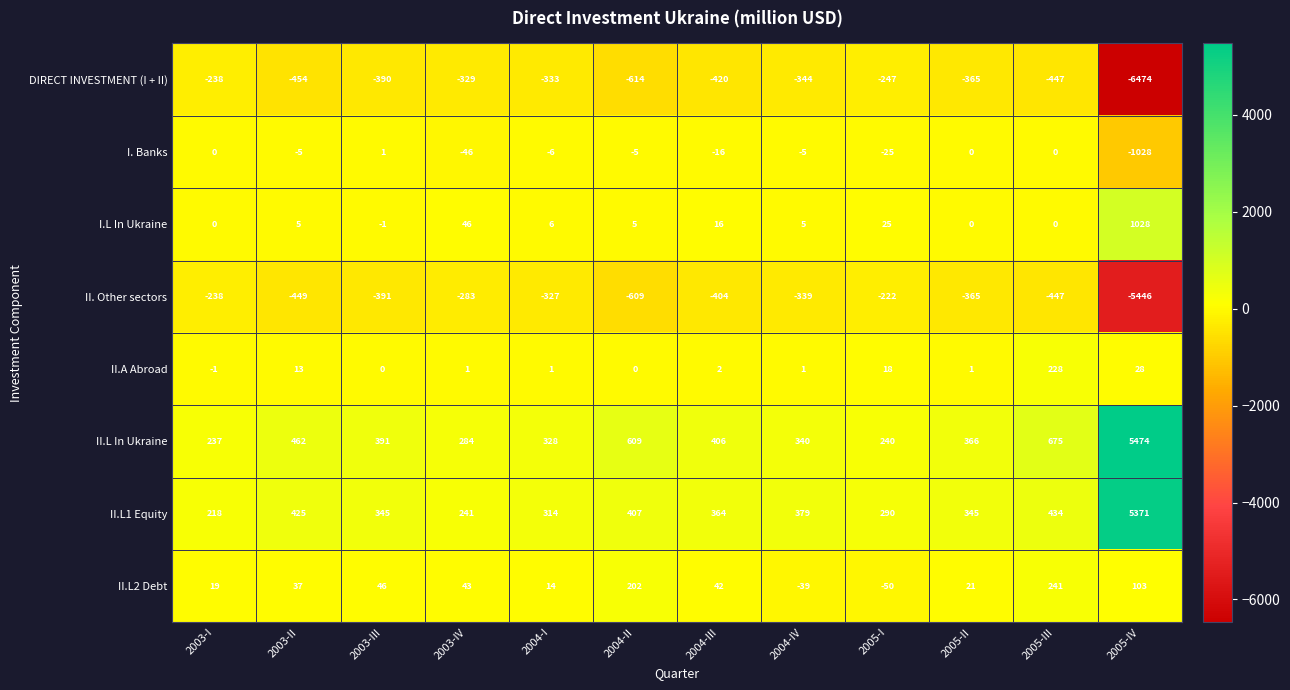

Which category has the lowest value in the I. Banks series?

2005-IV